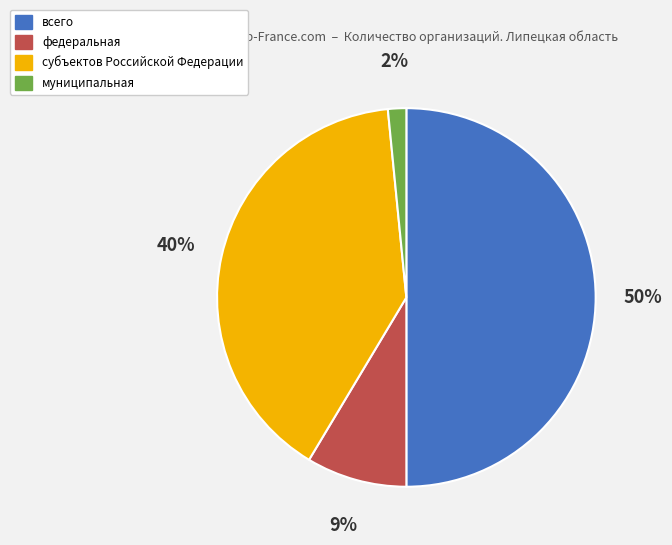

True or false: муниципальная accounts for 2% of the total.

True